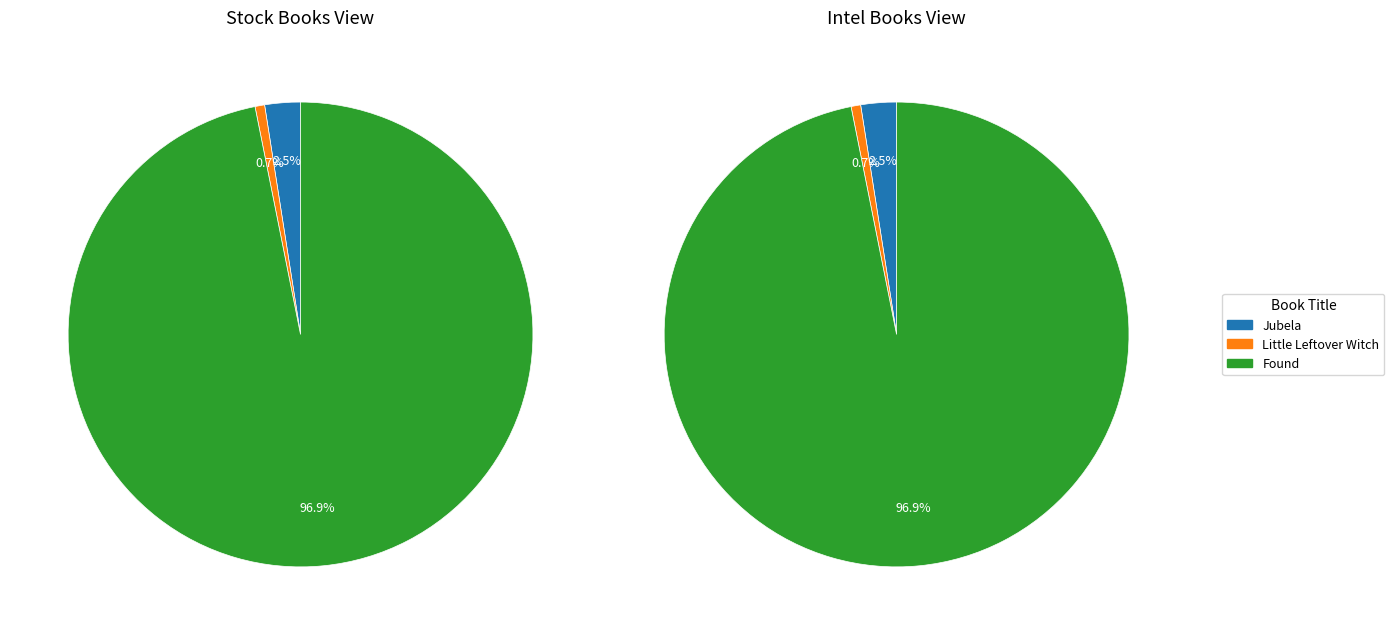

What percentage is the Jubela slice, to the nearest percent?

2%